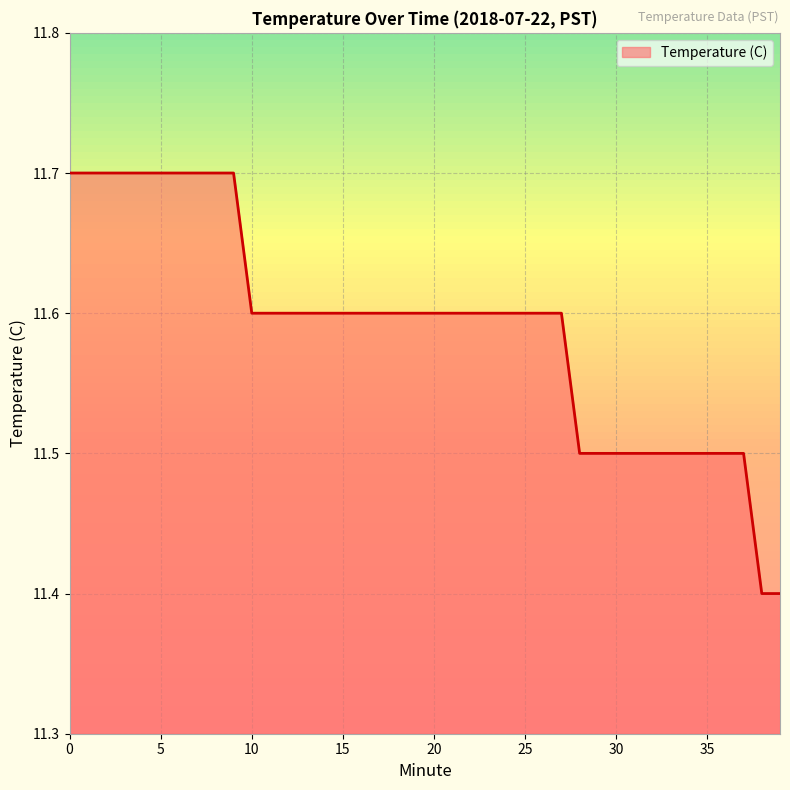

What is the greatest value displayed?

11.7